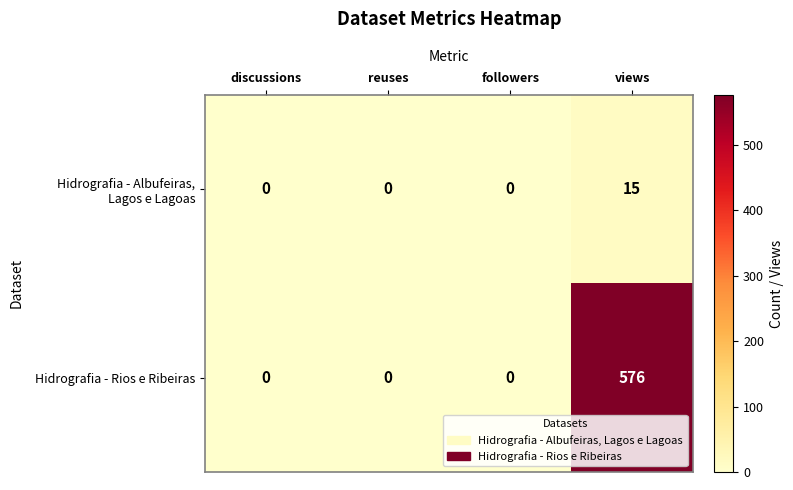

What is the sum of the Hidrografia - Rios e Ribeiras values at views and reuses?

576